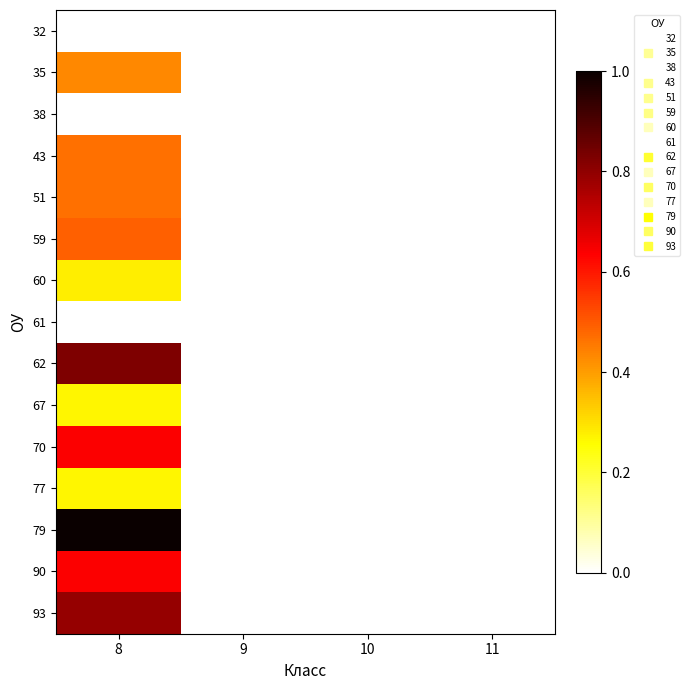

Which category has the highest value across all series?

8